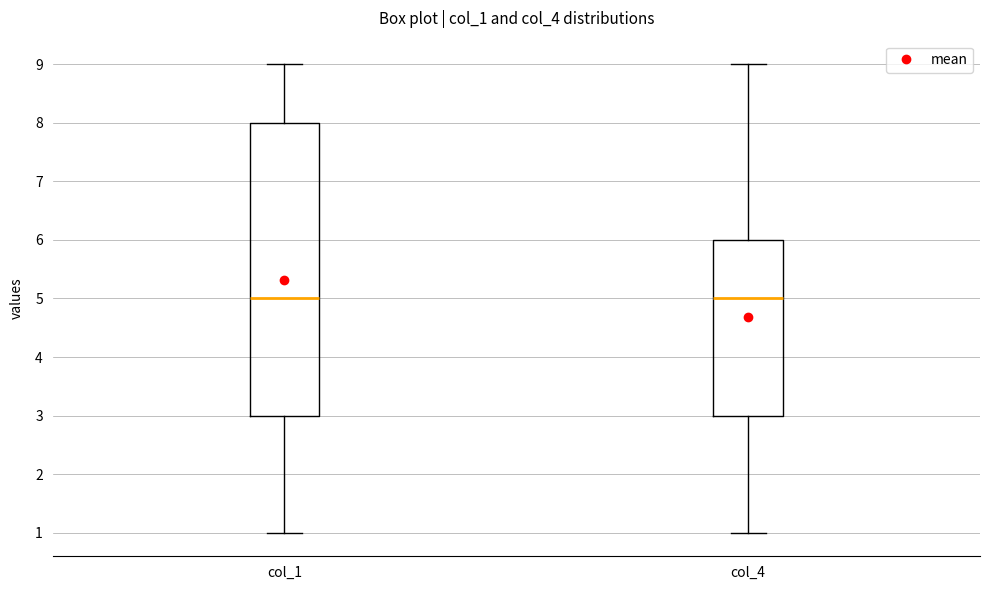

Which box is the tallest, from its lower edge to its upper edge?

col_1